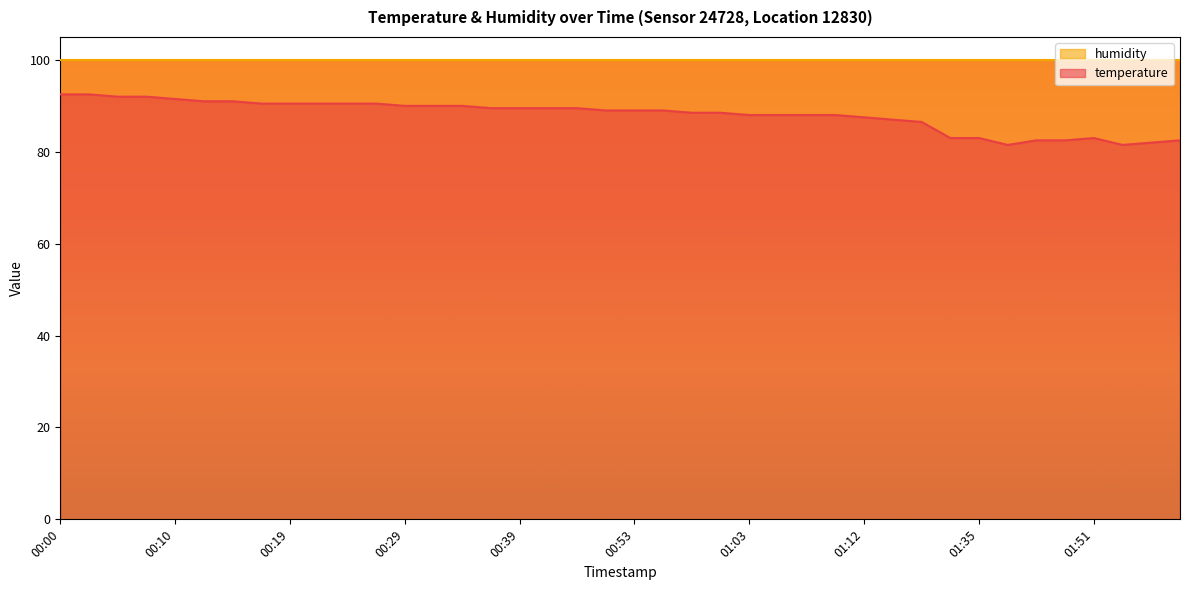

What is the difference between the second highest and minimum values?

11.0